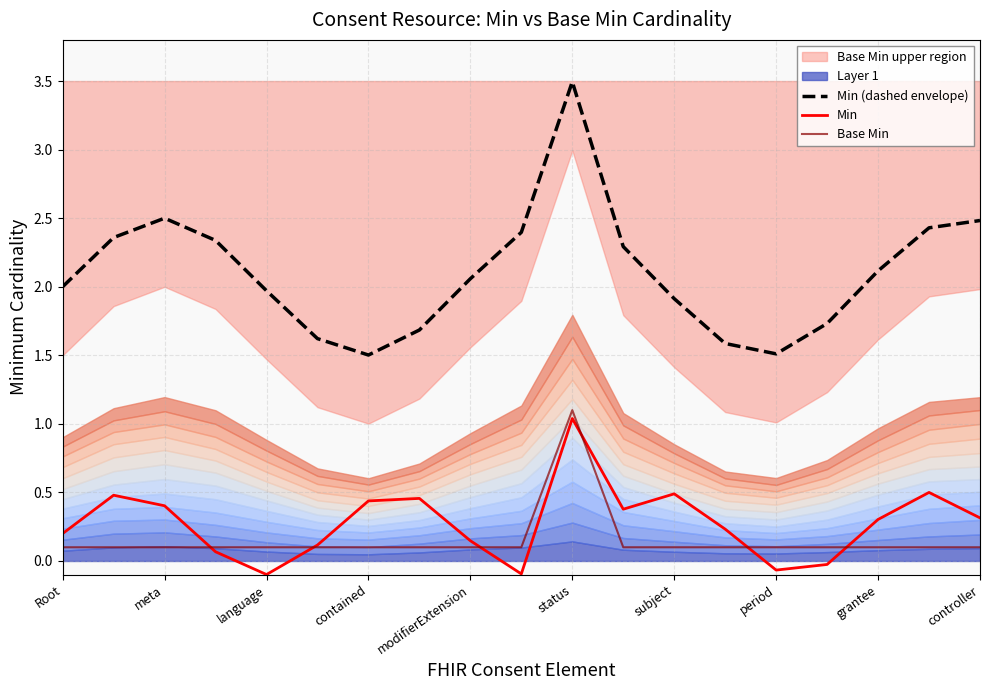

Read the Min (dashed envelope) value at language.

2.0